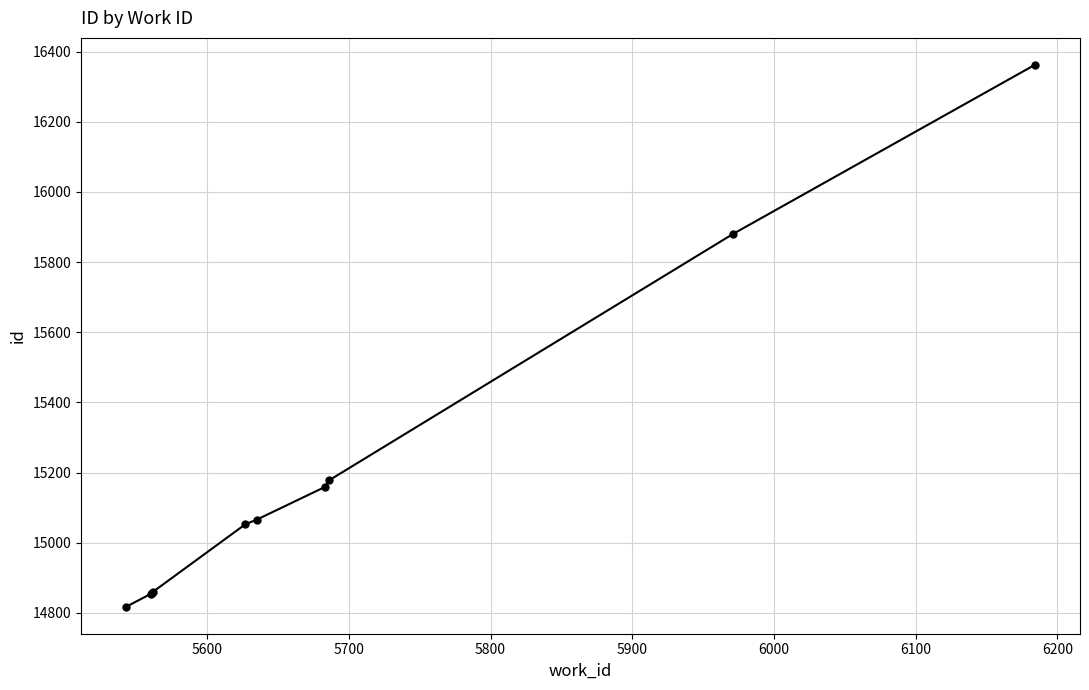

What is the value of the 5th point from the left?

15053